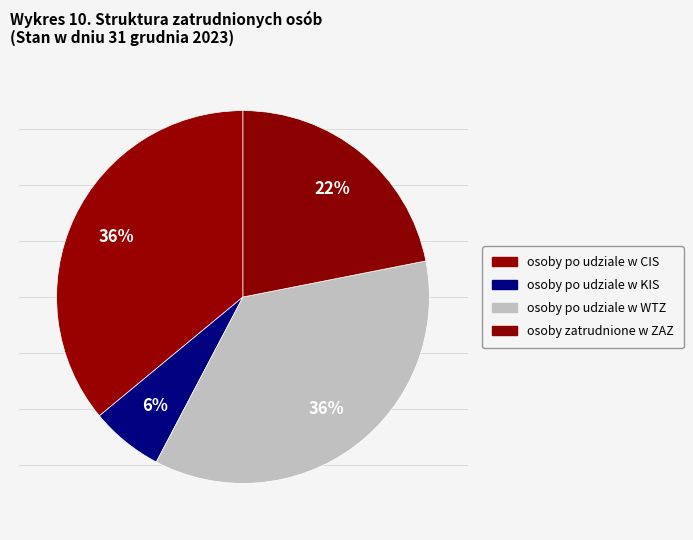

How many segments does this pie chart have?

4